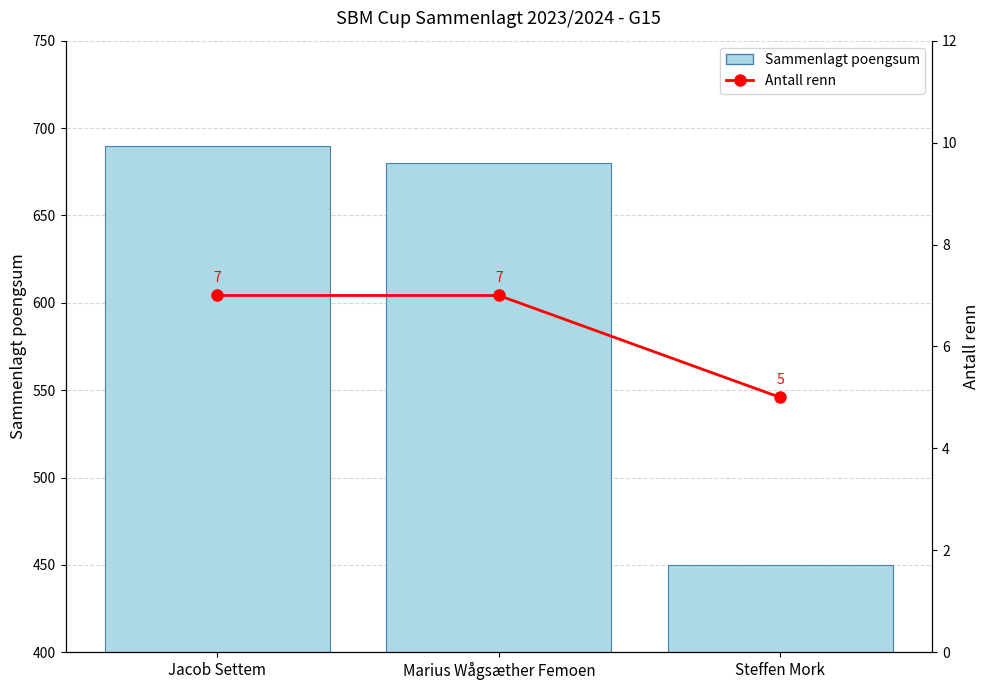

What is the average value of the Sammenlagt poengsum series?

607